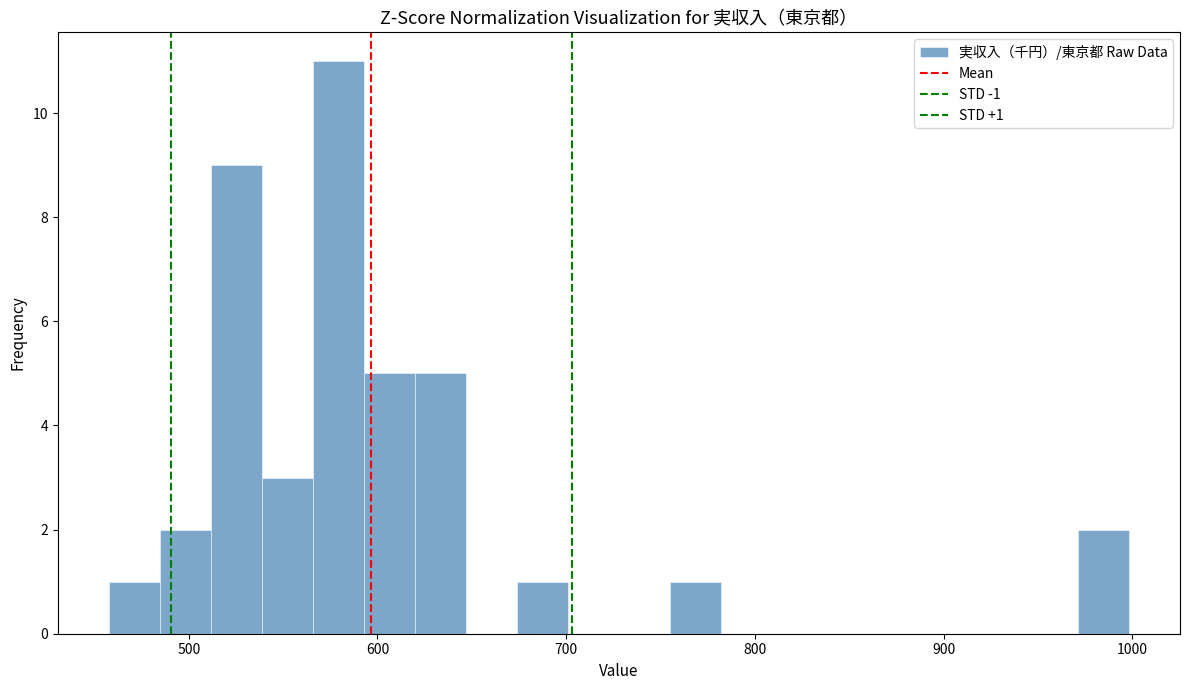

Around what value on the x-axis is the tallest bar? Give the approximate position of its centre, as read against the axis.

580